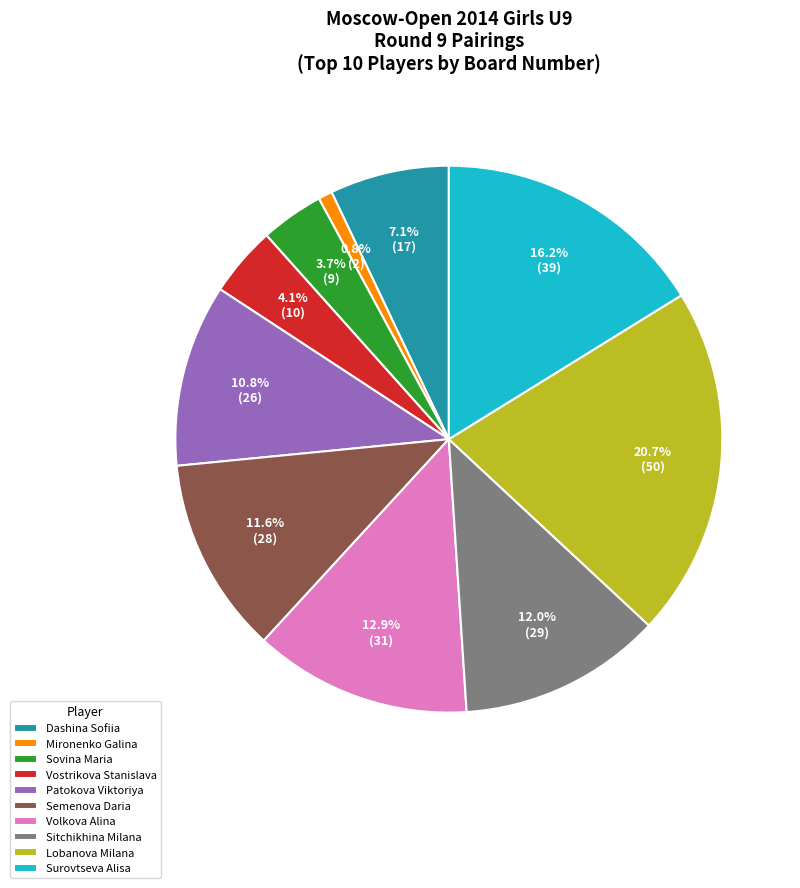

True or false: Vostrikova Stanislava accounts for 4% of the total.

True